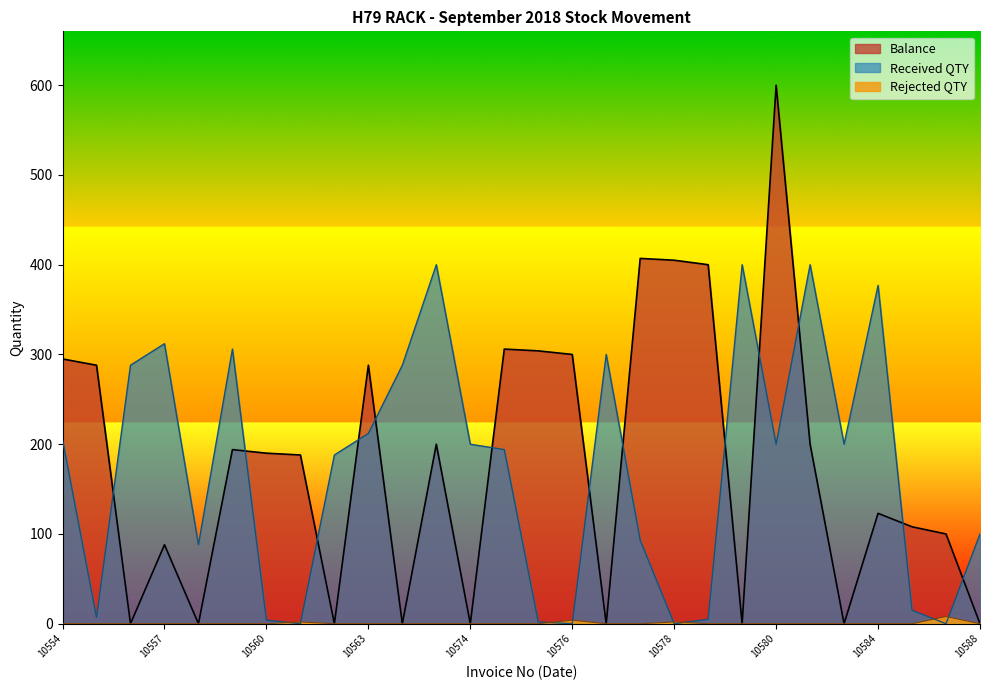

What is the total value across all series at 10581?

600